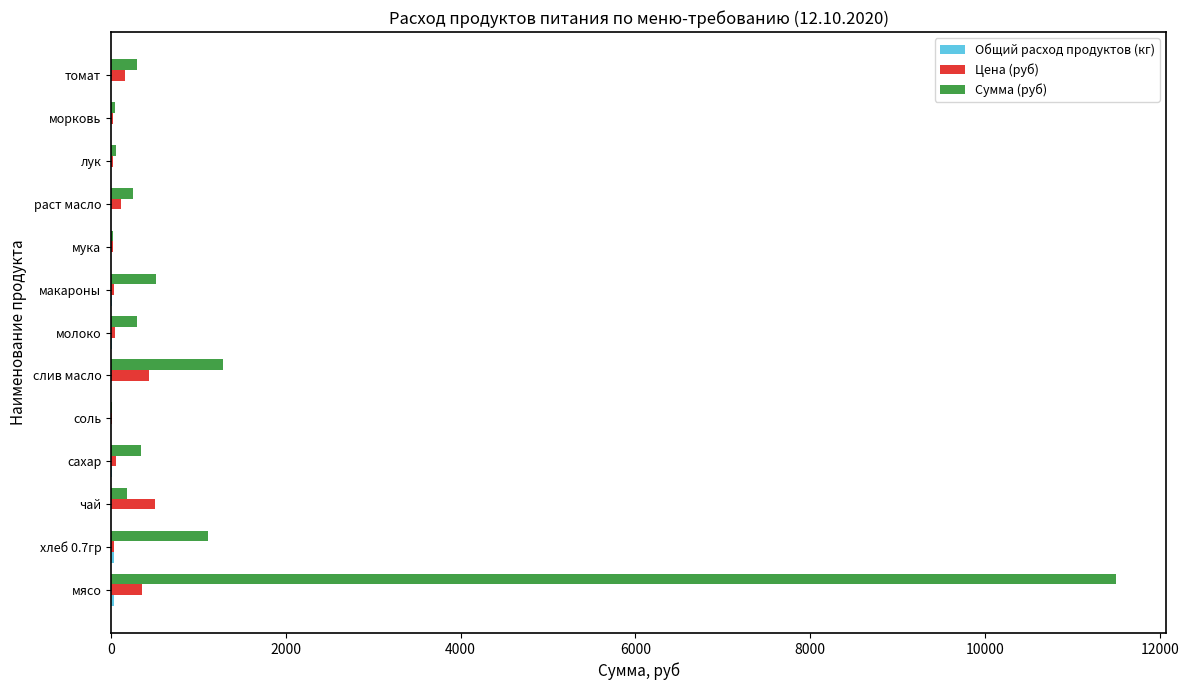

What is the sum of all Сумма (руб) values?

15914.1